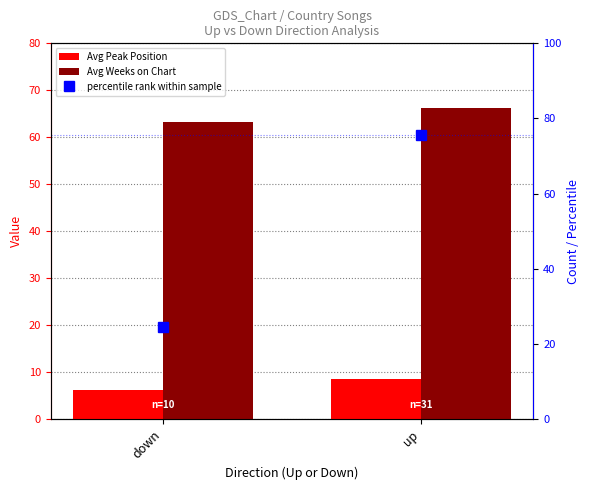

Rank the categories by Avg Weeks on Chart value from highest to lowest.

up, down